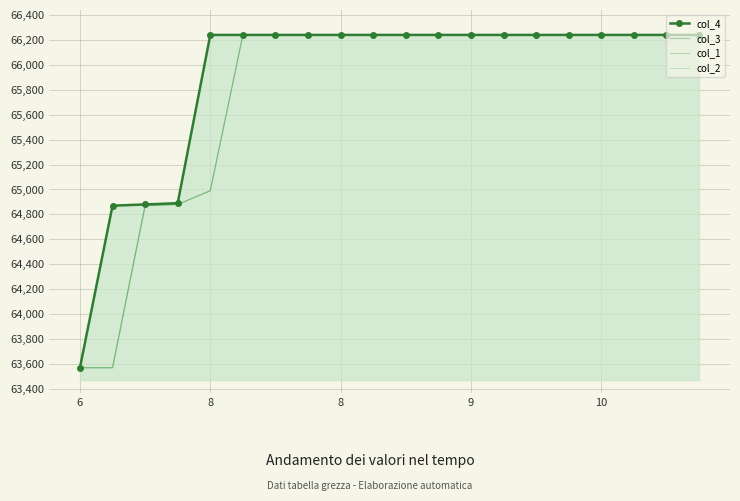

At which category is the sum across all series the highest?

5